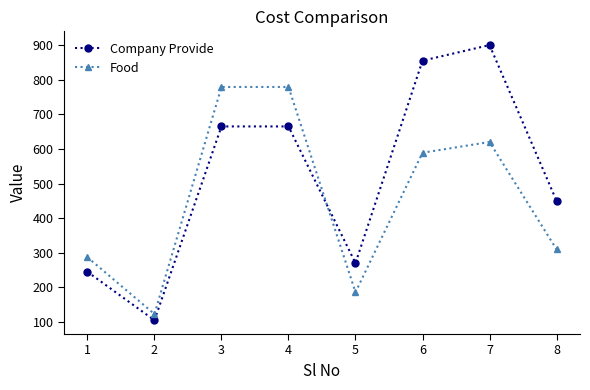

Is it true that Company Provide equals 120 at 4?

False